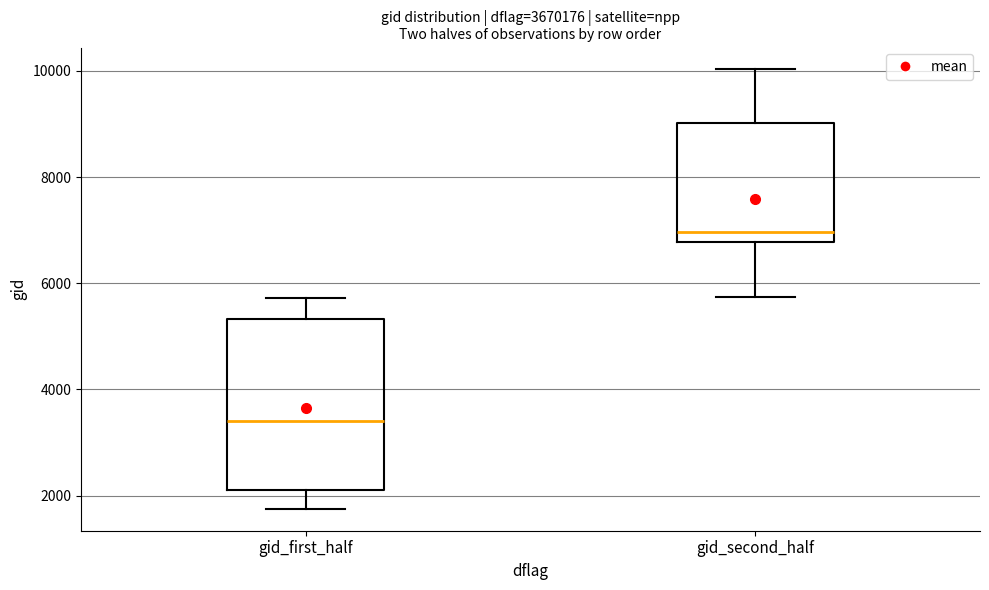

Comparing the boxes themselves (not the whiskers), which one is the tallest?

gid_first_half